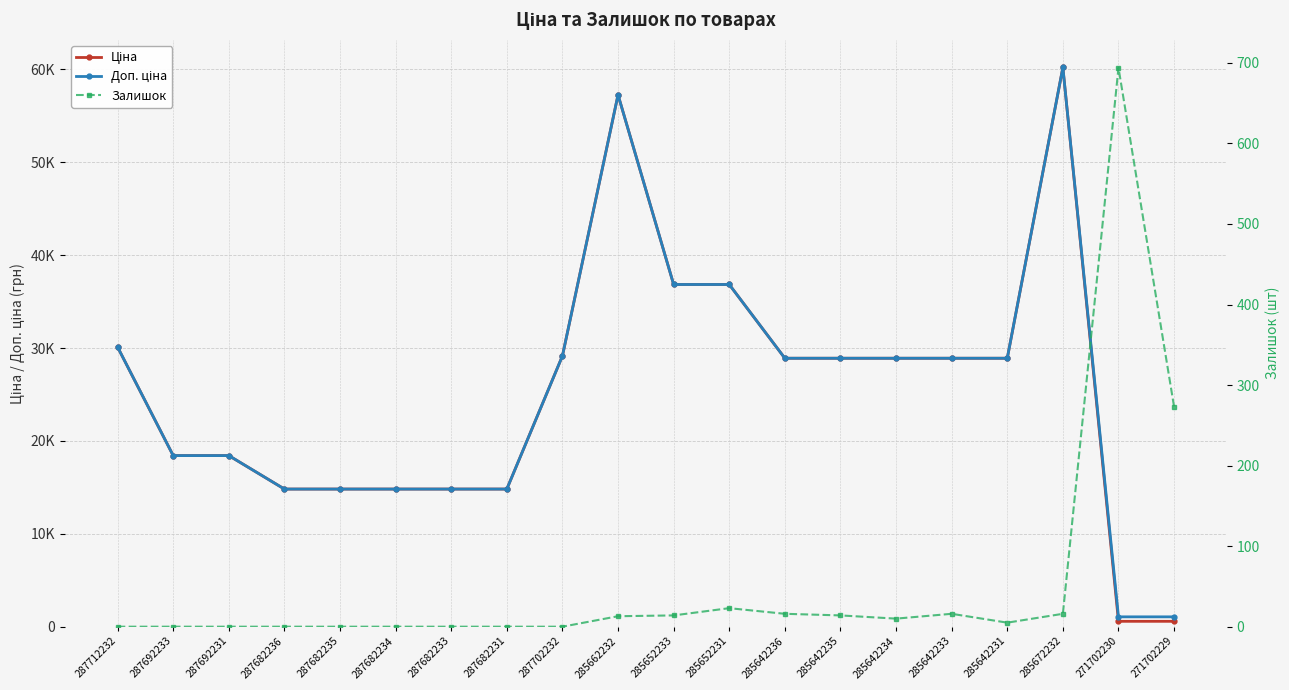

Which series ends up on top after the final intersection of Ціна and Залишок?

Ціна